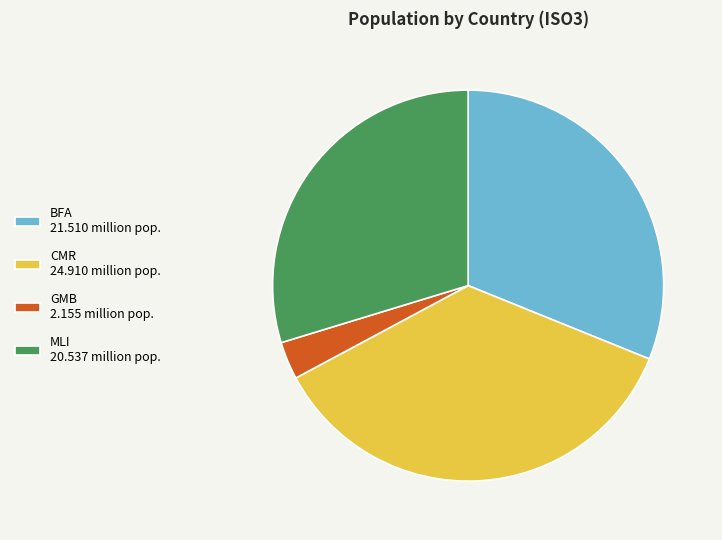

Approximately how many times larger is the value at GMB compared to MLI?

0.1